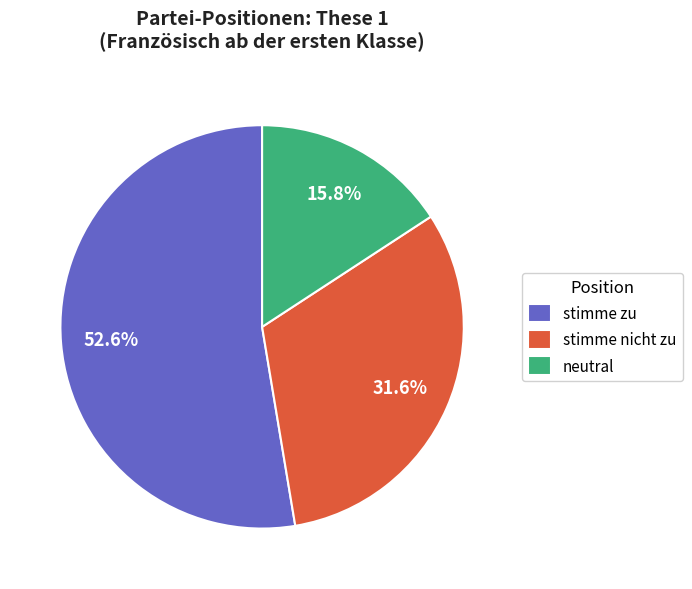

To the nearest percent, what is the average slice percentage?

33%